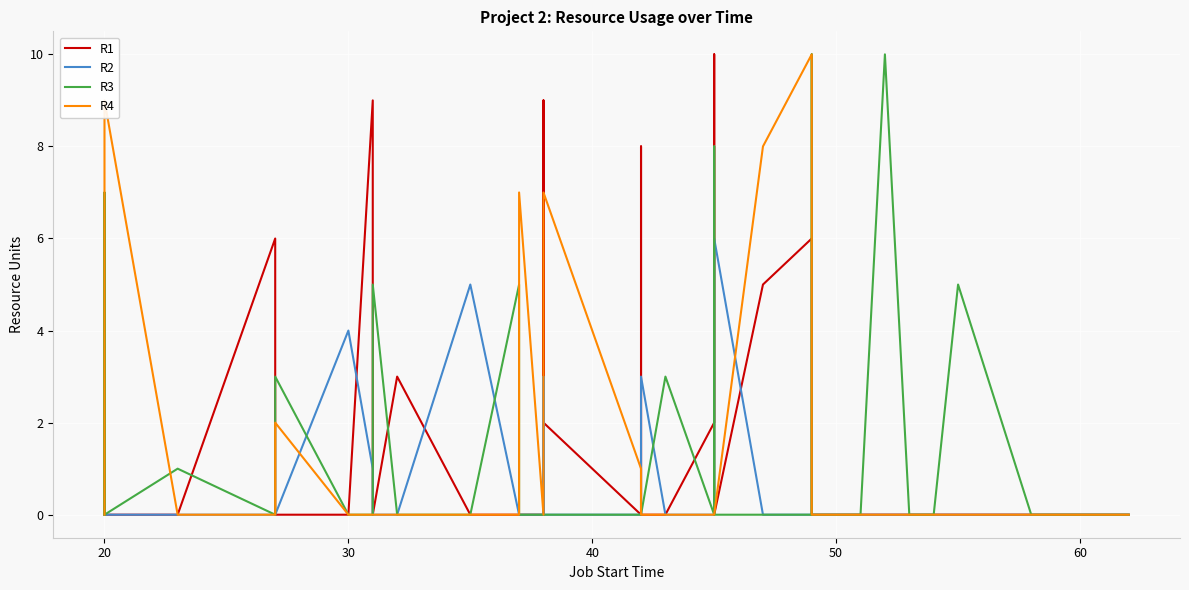

True or false: R1 has more than 2 points higher than both neighbors.

True